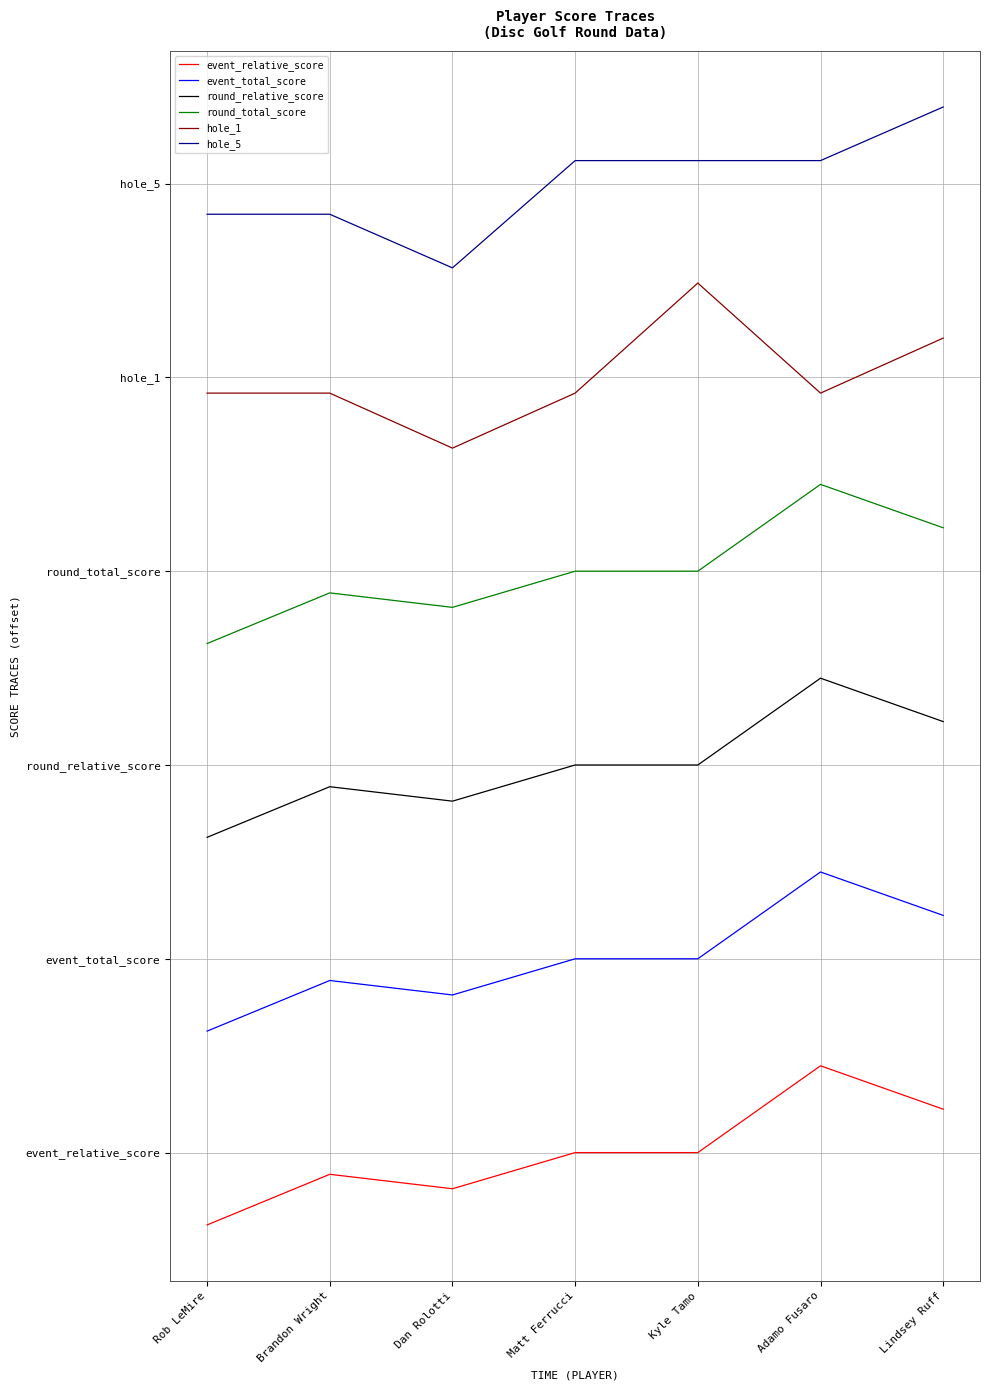

Does the chart display data point markers on the line(s)?

No